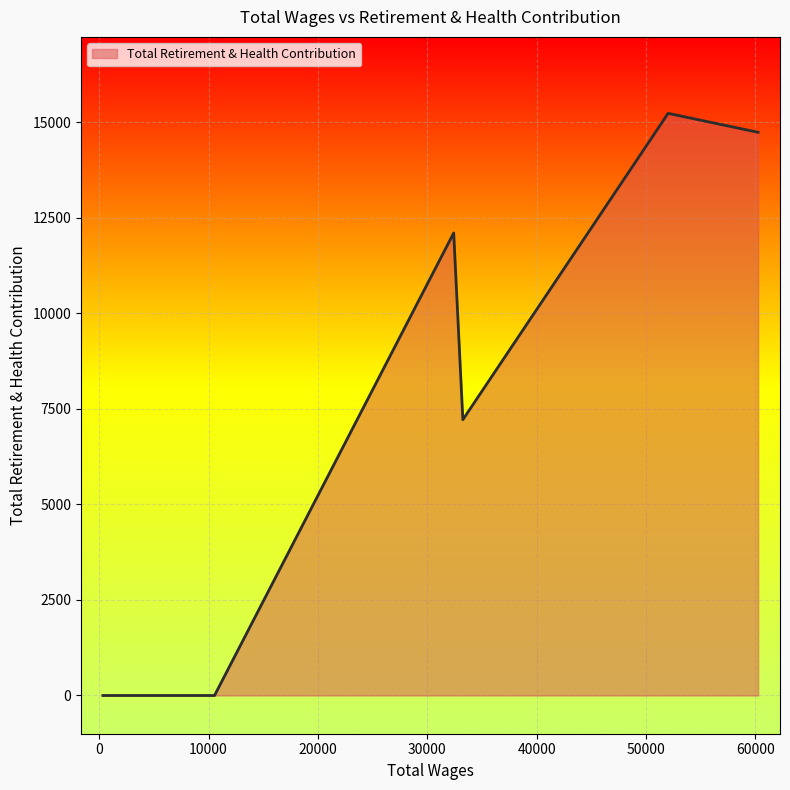

What is the difference between the maximum and second lowest values?

15228